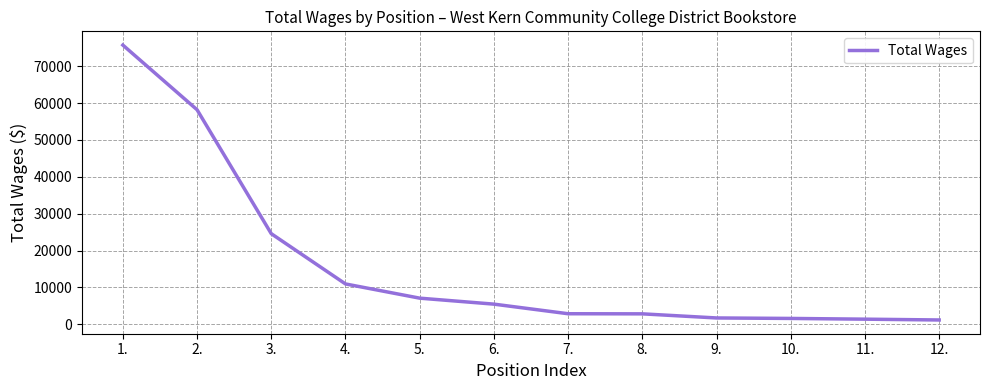

What is the difference between the values at 2. and 7.?

55354